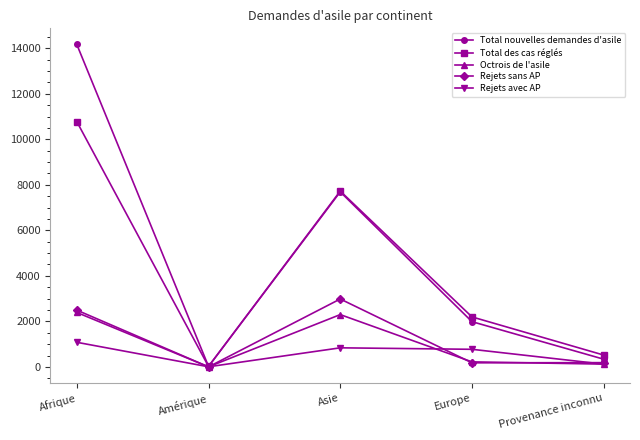

Is it true that Rejets sans AP equals 187 at Provenance inconnu?

True